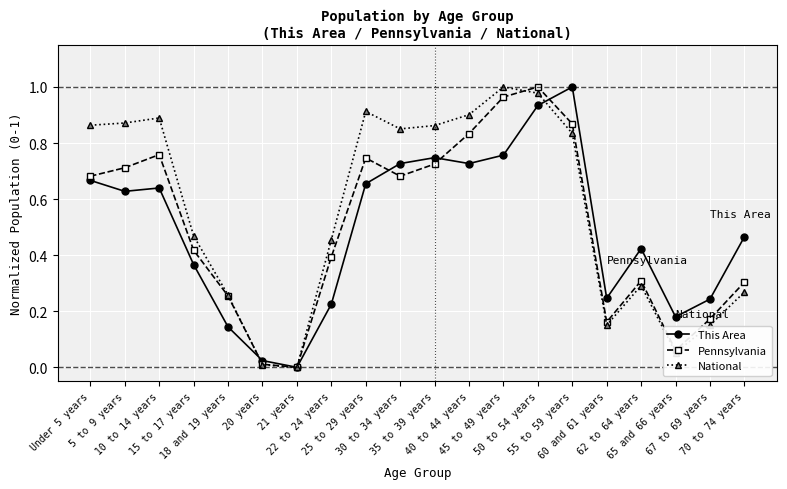

True or false: Pennsylvania has more than 2 interior local peaks.

True